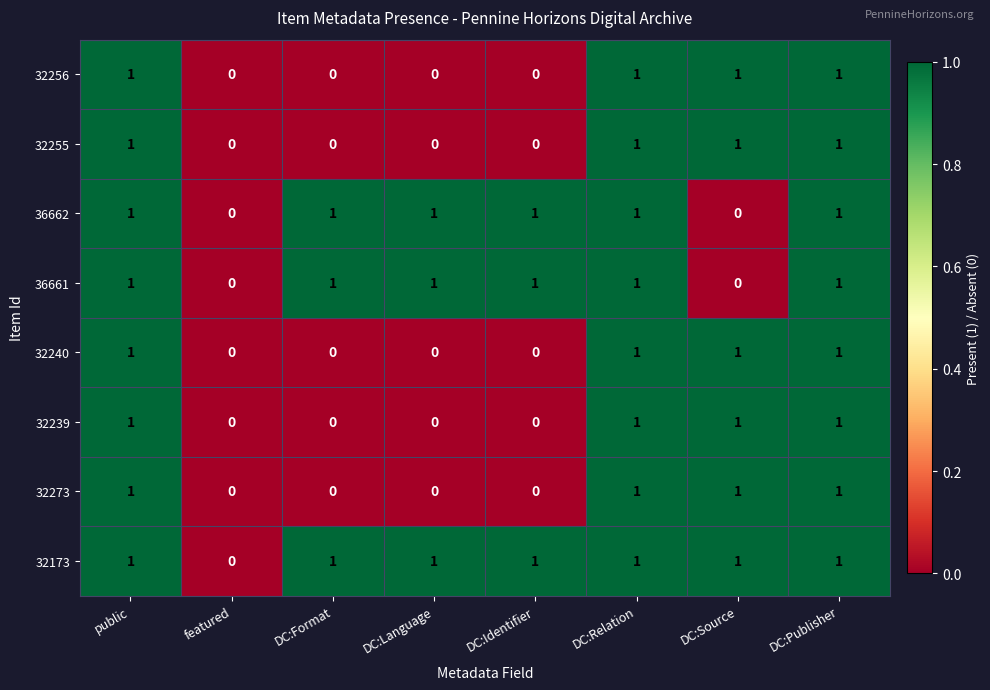

How many data points in 32173 are less than 1?

1